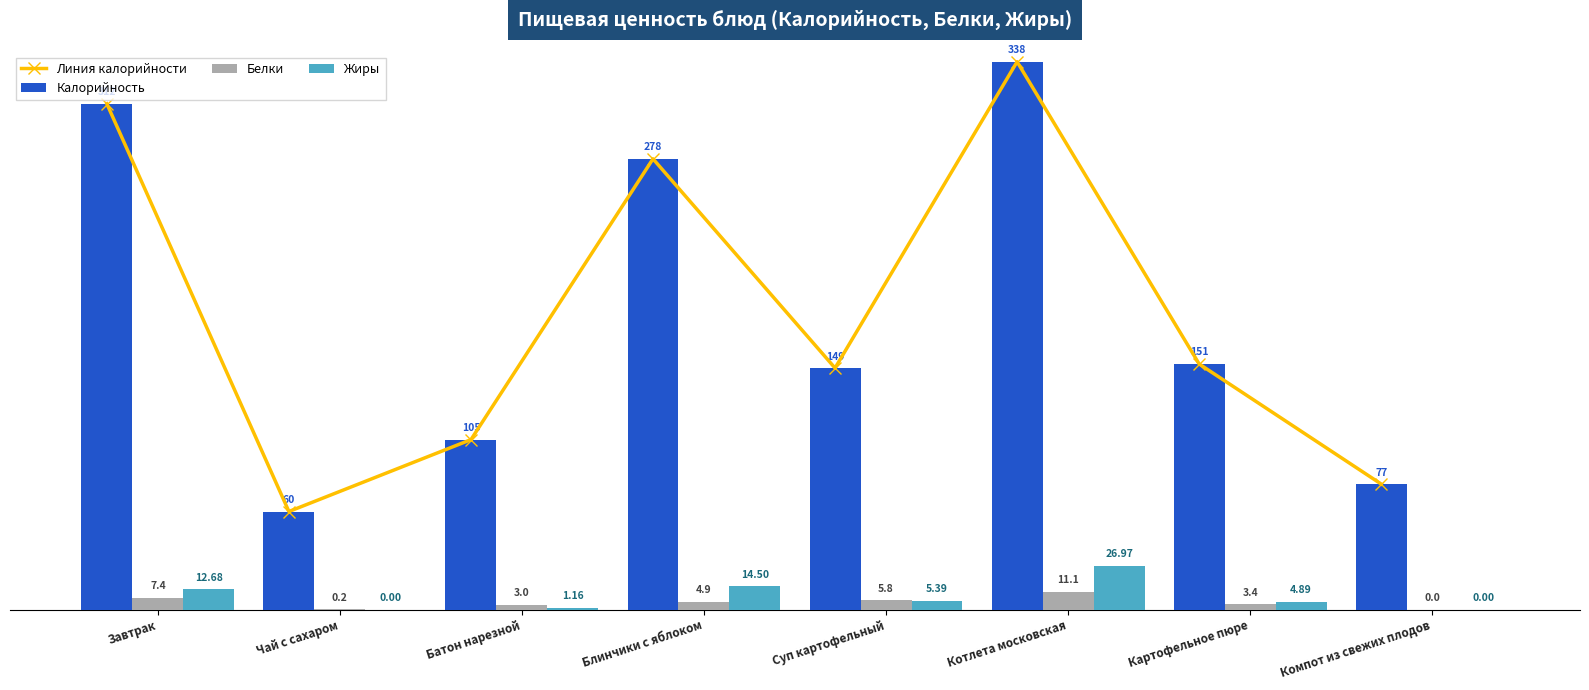

Is the value of Белки at Завтрак greater than the value of Линия калорийности at Блинчики с яблоком?

No